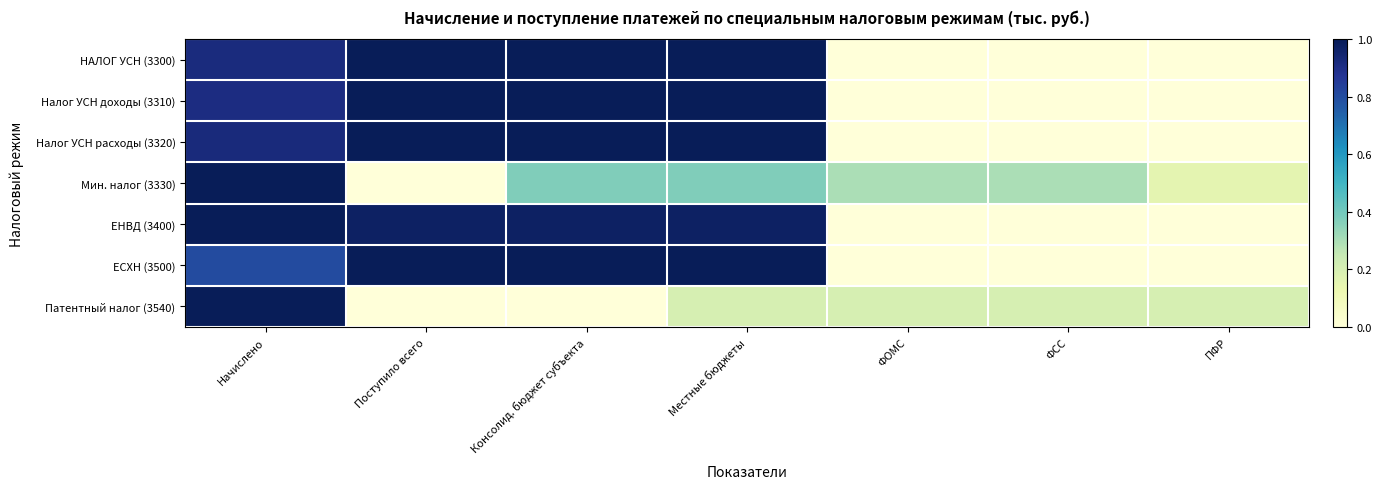

What is the spread (max minus min) of values at ПФР?

0.2